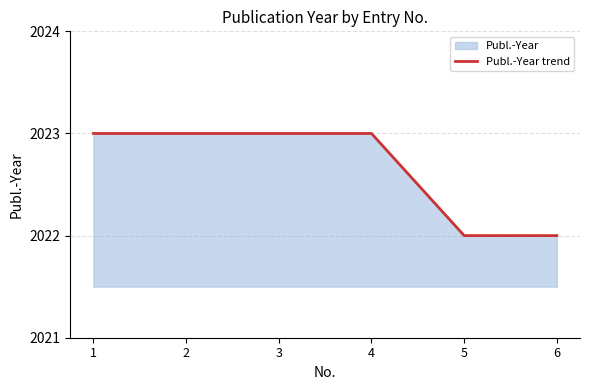

At which label is the value closest to 2022?

5